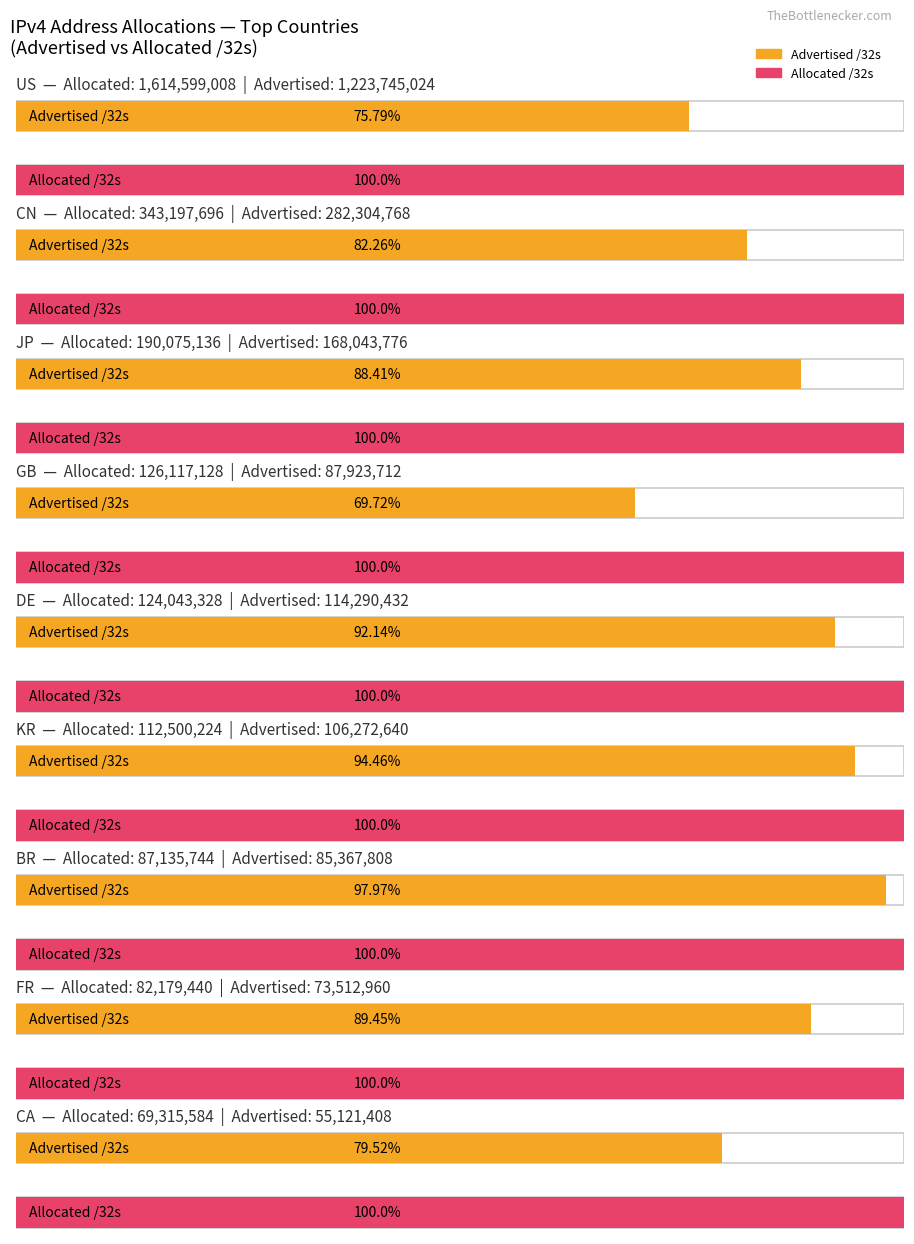

What is the total value across all series at DE?

238333760